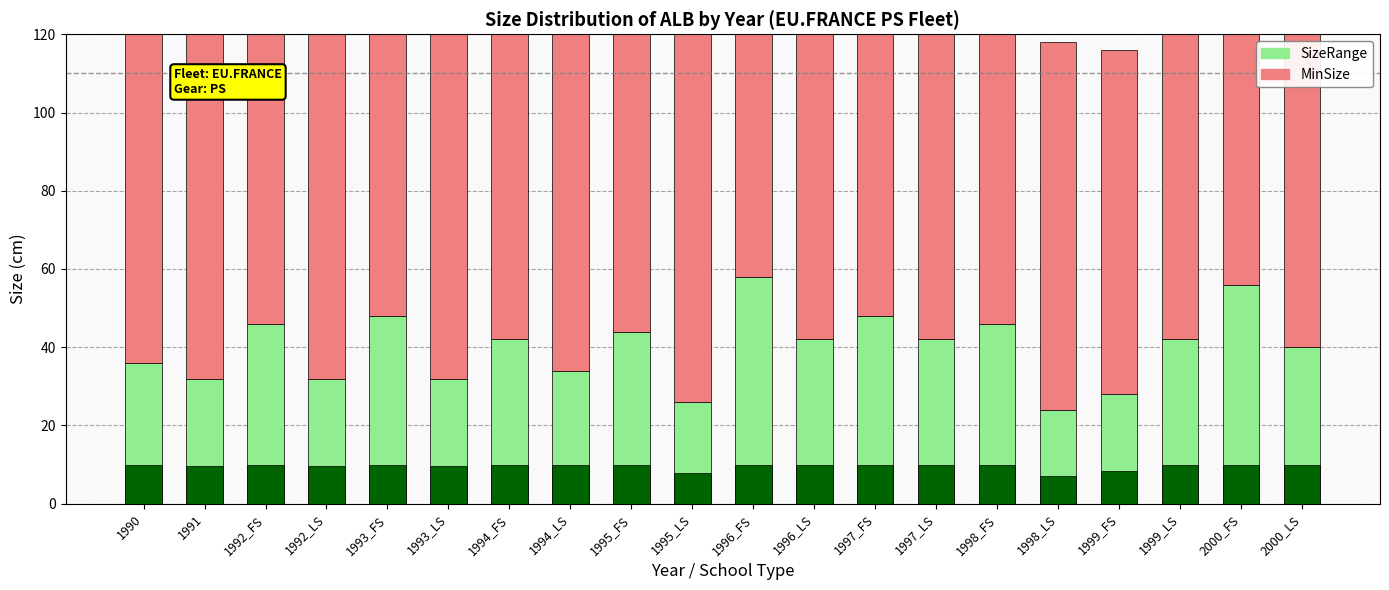

Reading right to left, list all the values displayed in this chart.

SizeRange: 40	56	42	28	24	46	42	48	42	58	26	44	34	42	32	48	32	46	32	36
MinSize: 86	82	86	88	94	84	86	86	86	80	96	86	90	84	92	80	92	80	92	88